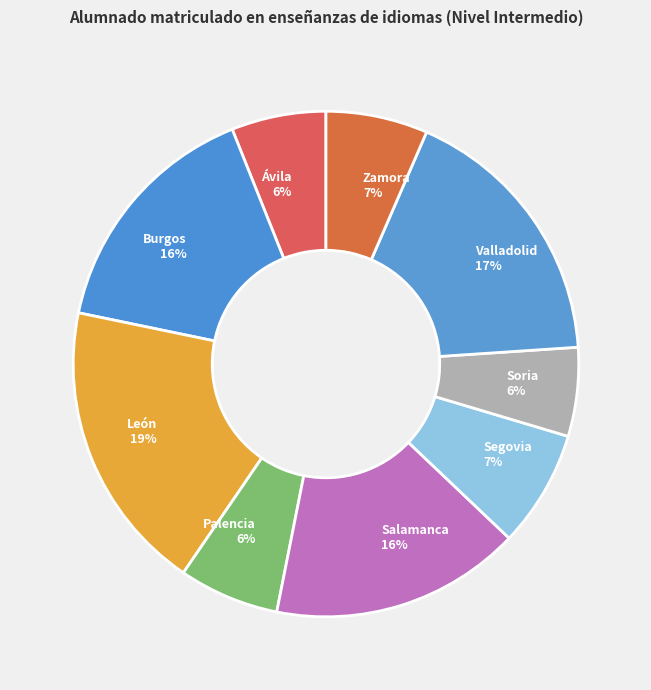

To the nearest percent, what portion does Burgos represent?

16%